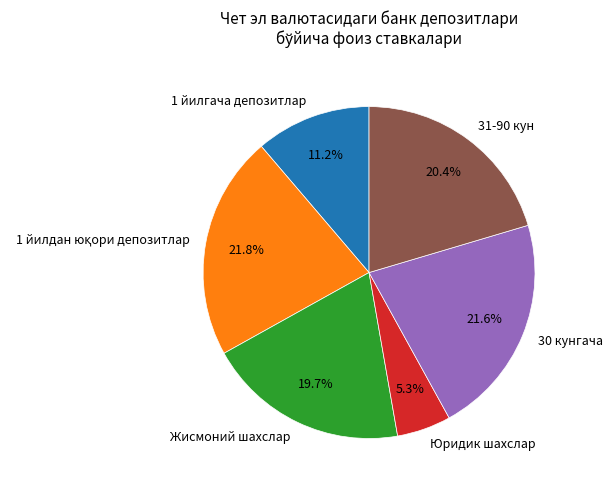

What portion of the pie excludes Юридик шахслар?

94.7%